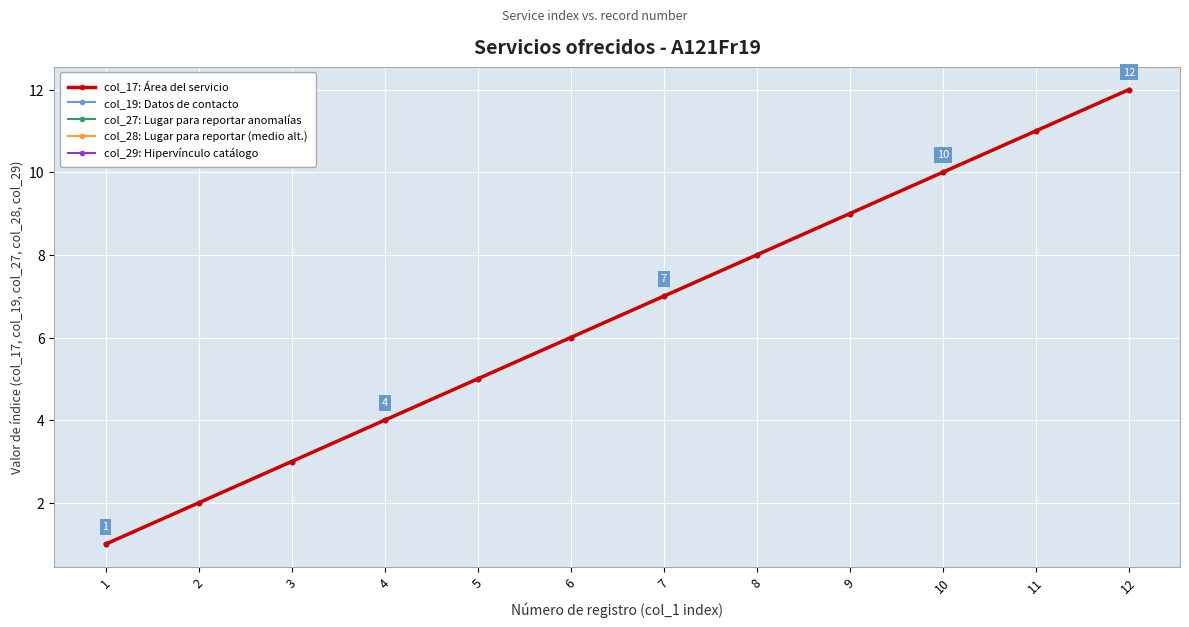

What is the total value across all series at 11?

55